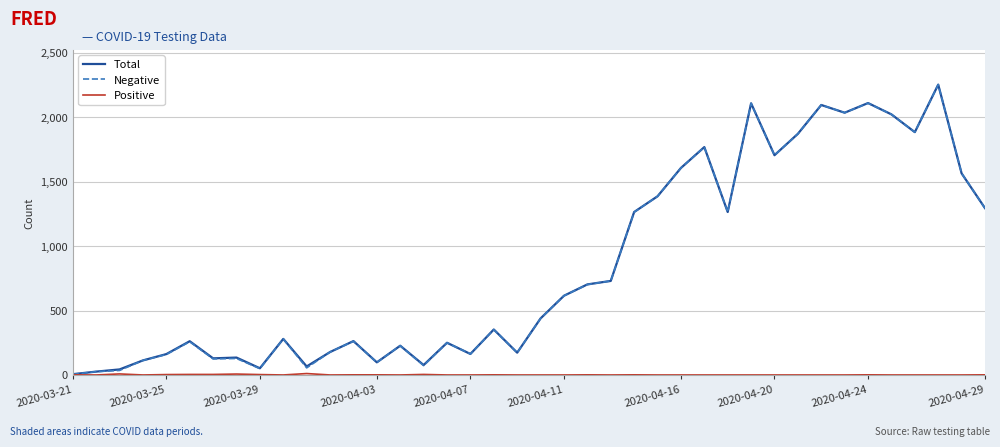

Reading left to right, extract all data points from this chart.

Total: 6	26	43	113	162	262	129	135	52	280	66	178	263	98	227	77	250	163	353	173	439	615	703	730	1265	1387	1607	1769	1265	2109	1706	1872	2096	2036	2111	2023	1885	2254	1565	1295
Negative: 5	26	35	113	159	258	125	128	49	280	55	178	262	97	227	73	250	163	352	173	439	615	702	730	1264	1387	1607	1769	1265	2109	1706	1872	2096	2036	2110	2023	1885	2254	1565	1294
Positive: 1	0	8	0	3	4	4	7	3	0	11	0	1	1	0	4	0	0	1	0	0	0	1	0	1	0	0	0	0	0	0	0	0	0	1	0	0	0	0	1